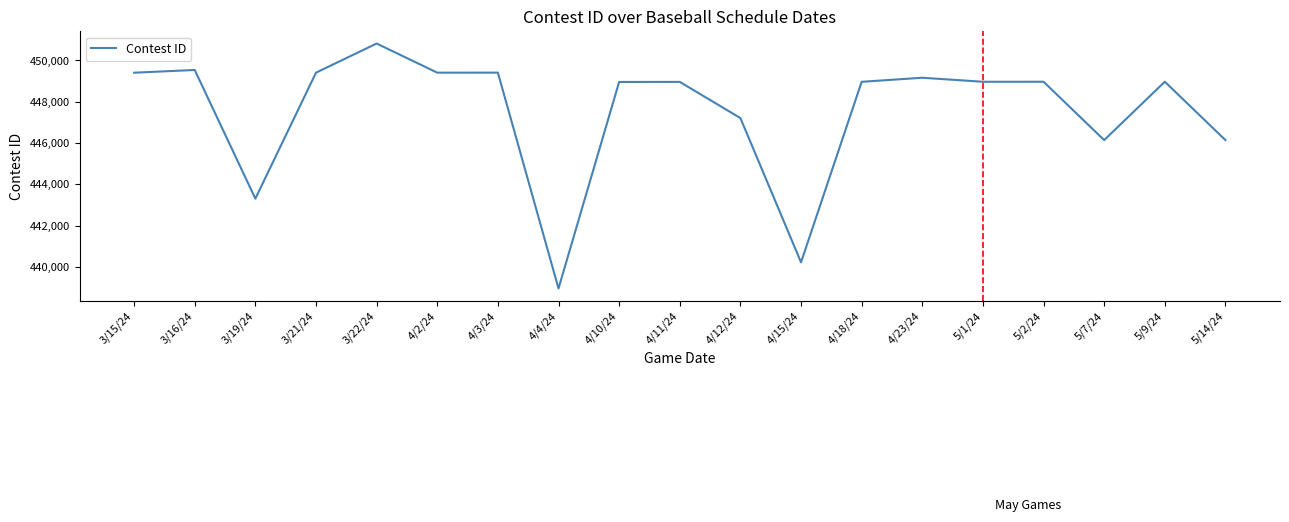

What value does the data have at 3/19/24, to the nearest 100?

443300